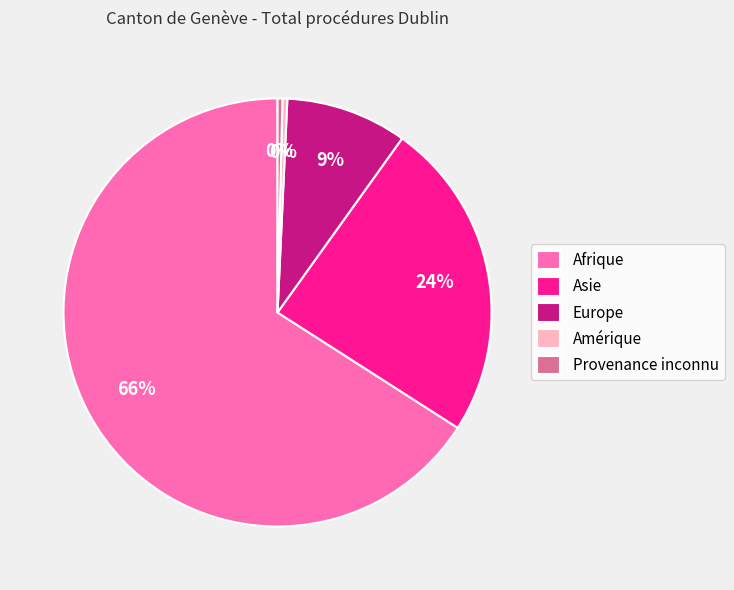

Count the number of slices in the pie.

5